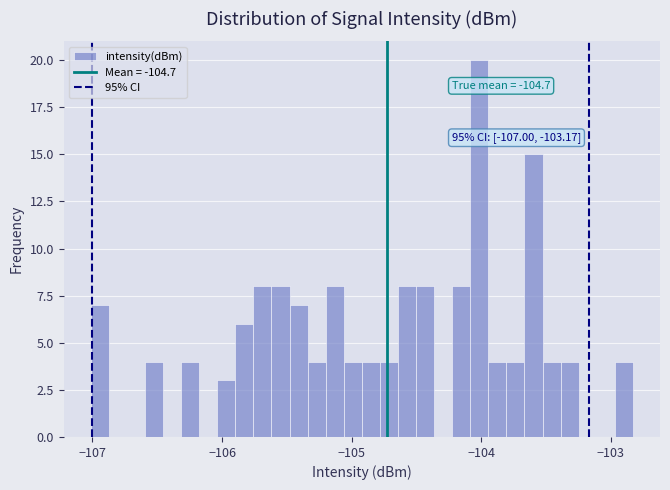

Read against the x-axis, roughly where is the centre of the tallest bar?

-104.0